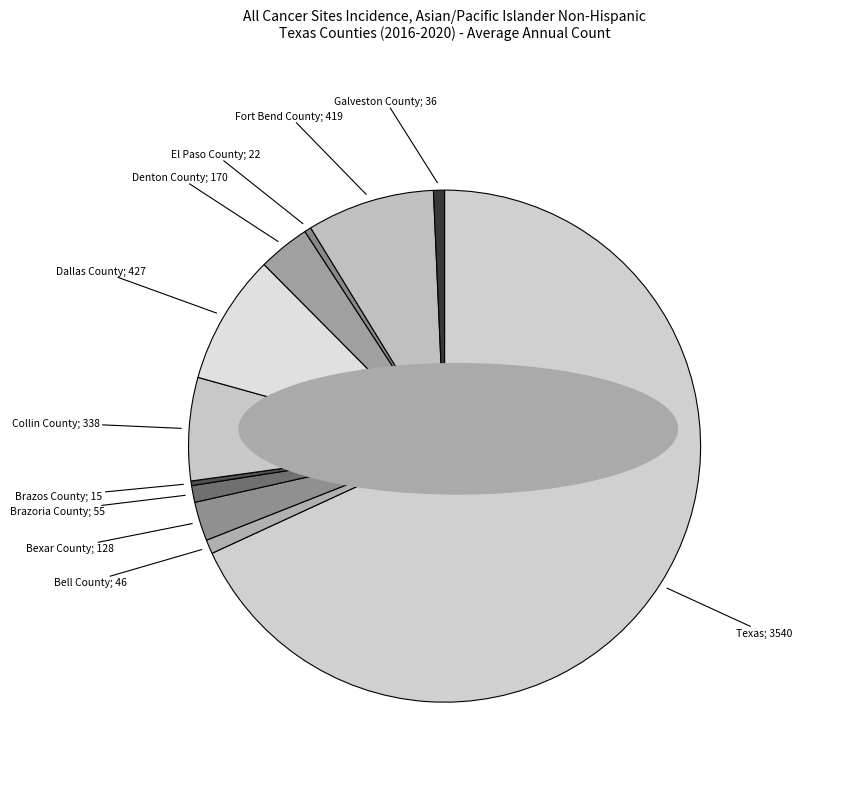

How many slices are in this pie chart?

11